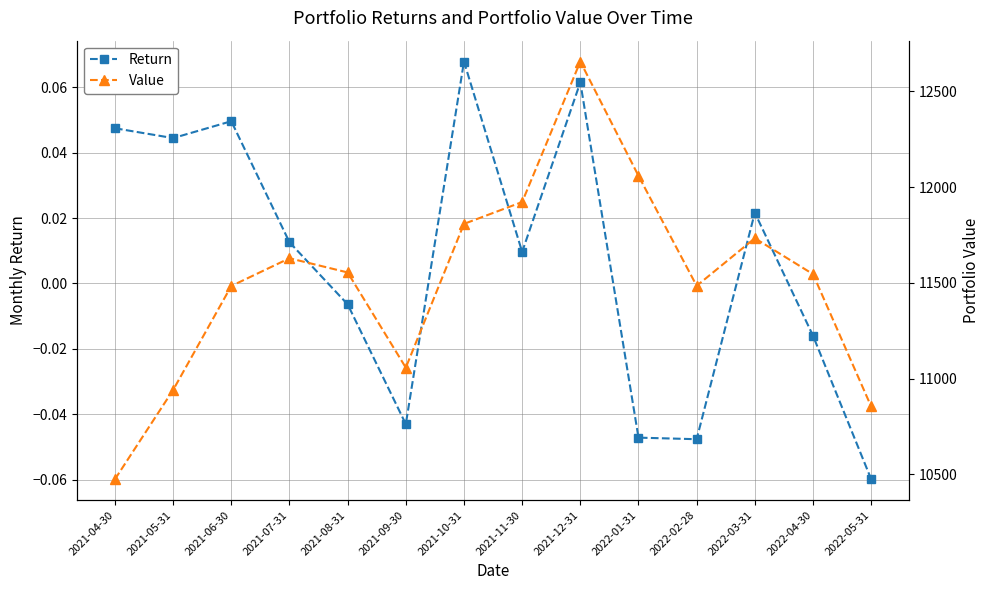

What position from the left is 2022-04-30?

13